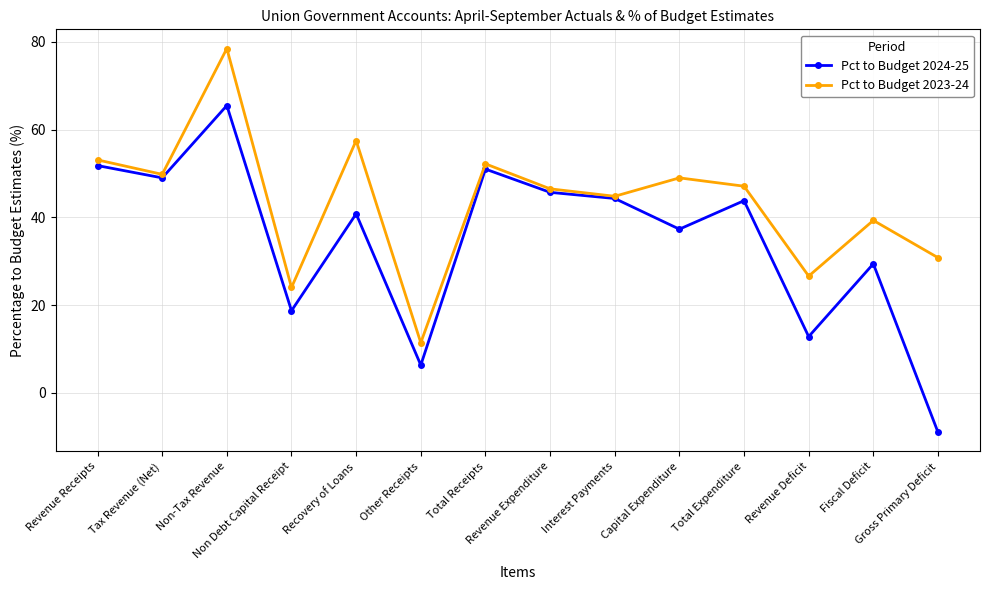

How many data points does each series have?

14